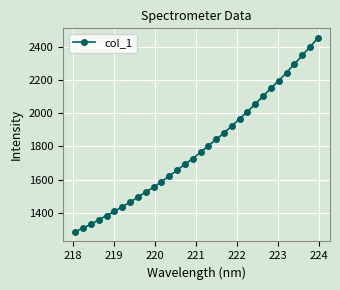

What is the greatest value displayed?

2452.1